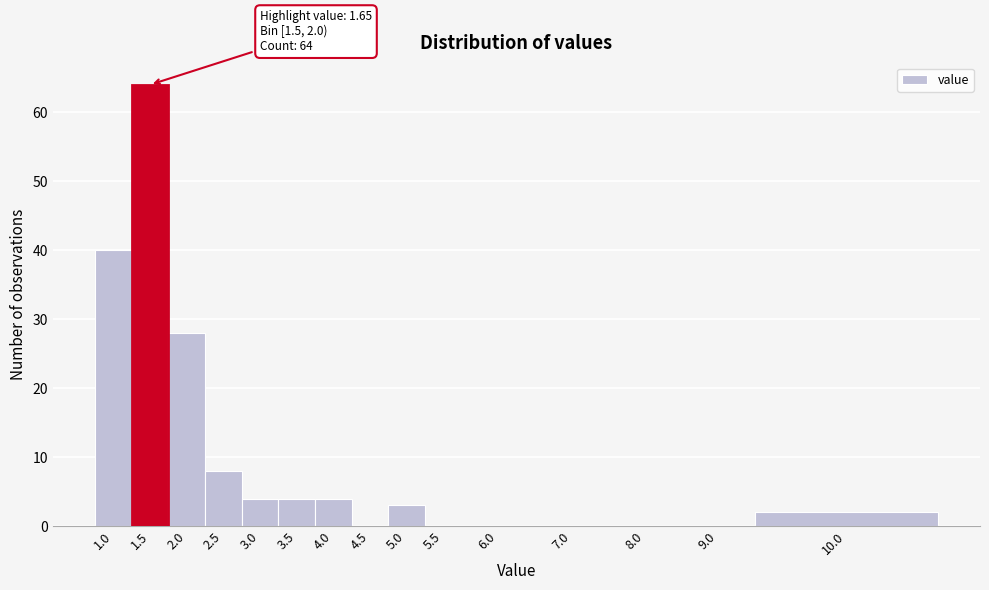

Reading left to right, transcribe all the data shown in this chart.

1.0=40	1.5=64	2.0=28	2.5=8	3.0=4	3.5=4	4.0=4	4.5=0	5.0=3	5.5=0	6.0=0	7.0=0	8.0=0	9.0=0	10.0=2